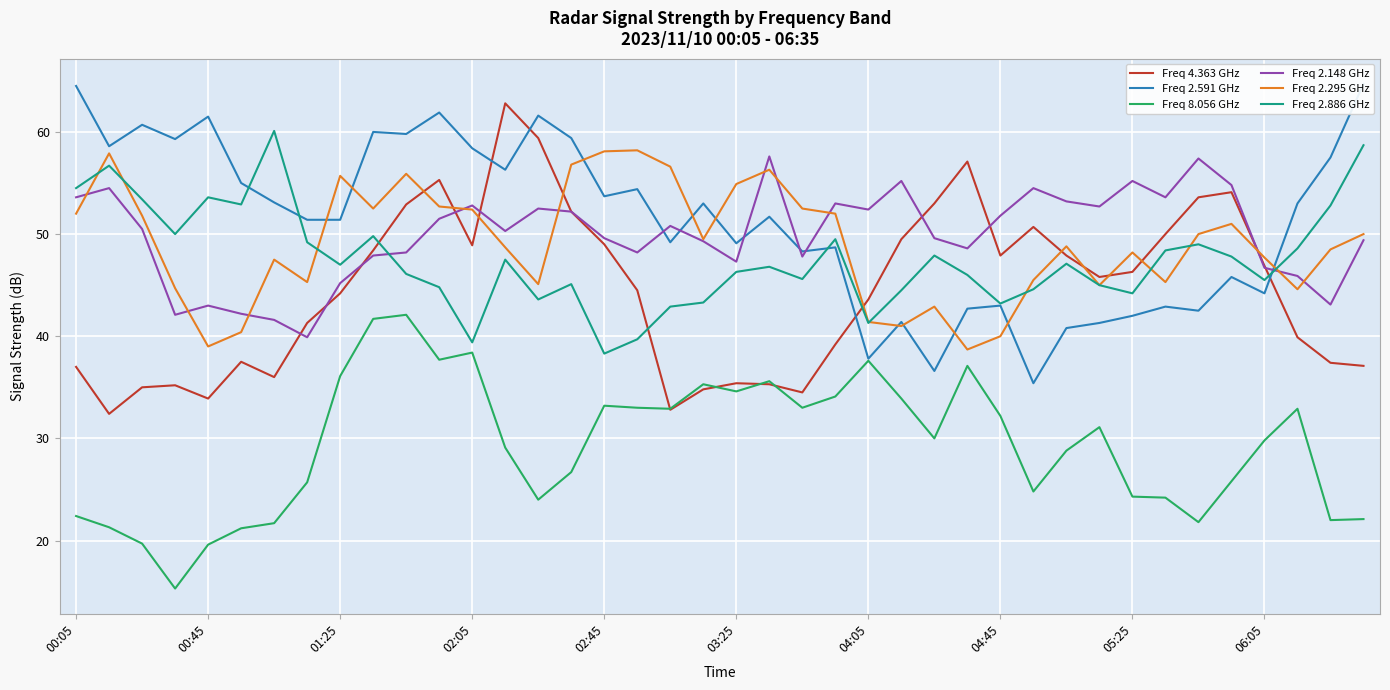

At which category does the chart reach its peak across all series?

39